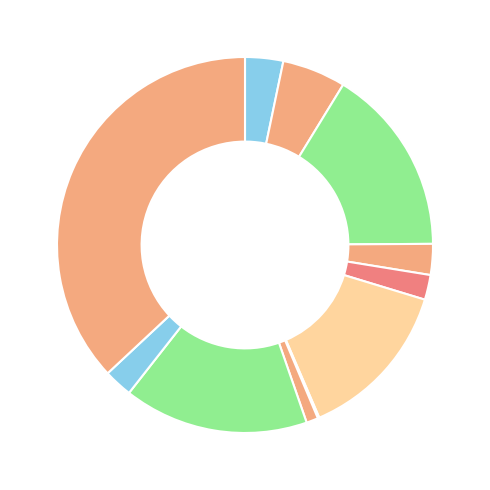

To the nearest percent, what is the combined percentage of گروه صنايع کاشي وسراميک الوند and گروه طراحي مهندسي و تامين قطعات ايران?

1%